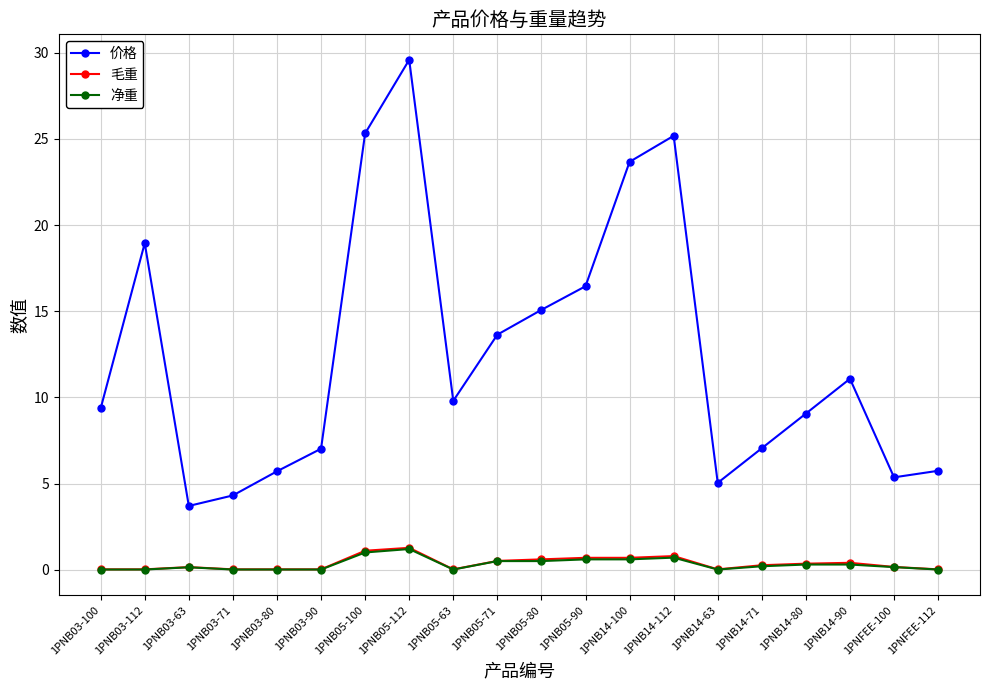

The 价格 series shows 2.6 at 1PNB03-71. True or false?

False